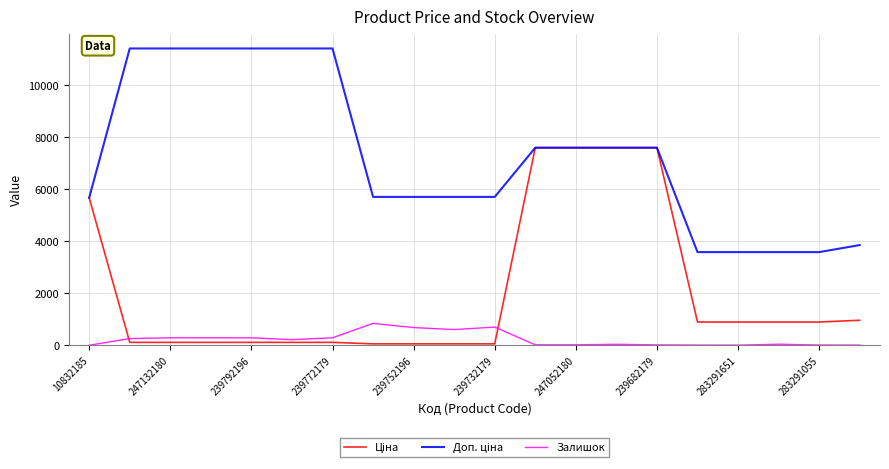

At how many categories does at least one series exceed 6603?

10